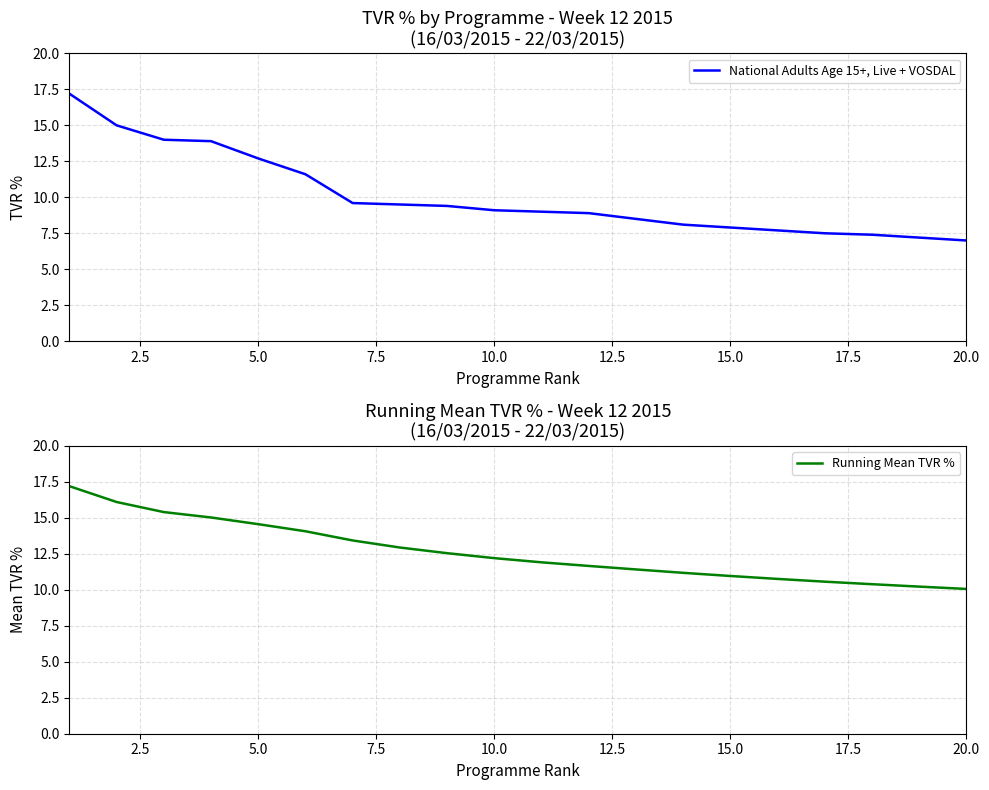

What is the sum of all Running Mean TVR % values?

252.6